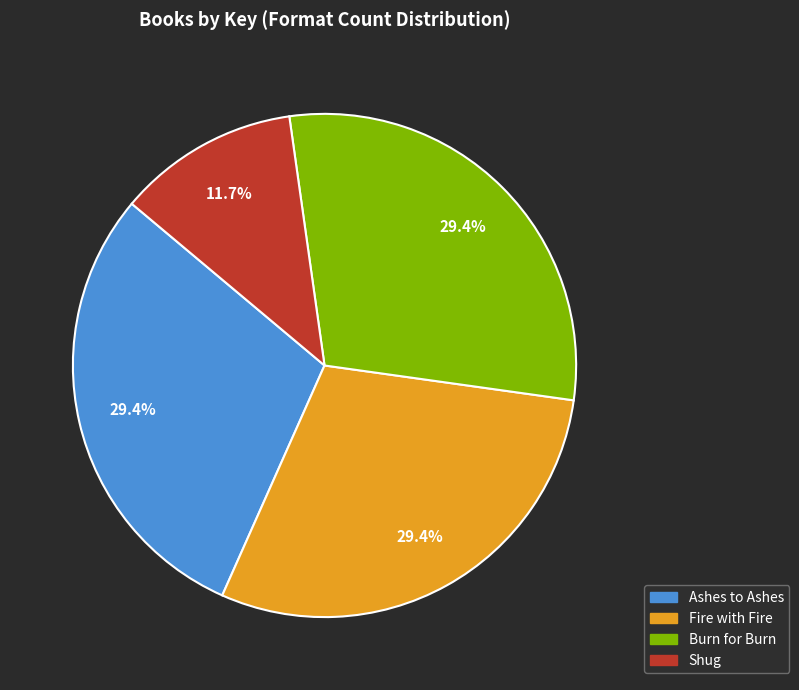

To the nearest percent, what portion does Burn for Burn represent?

29%